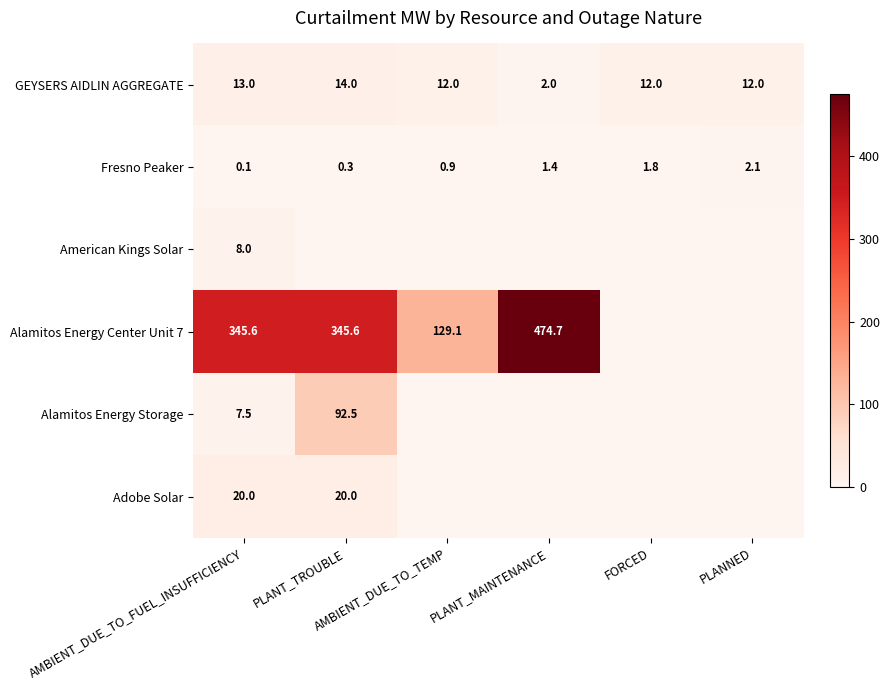

What is the highest value of the GEYSERS AIDLIN AGGREGATE series?

14.0